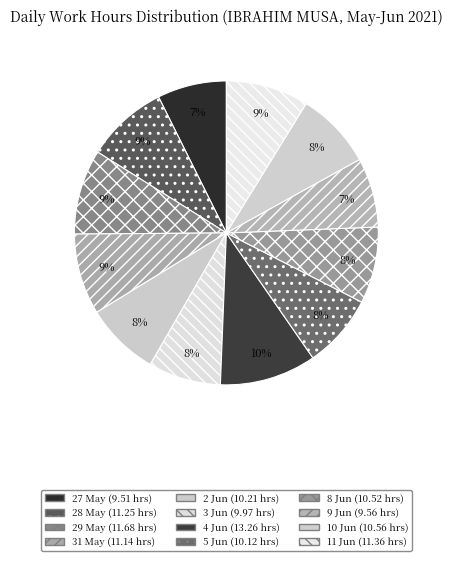

What percentage is the 2 Jun slice, to the nearest percent?

8%